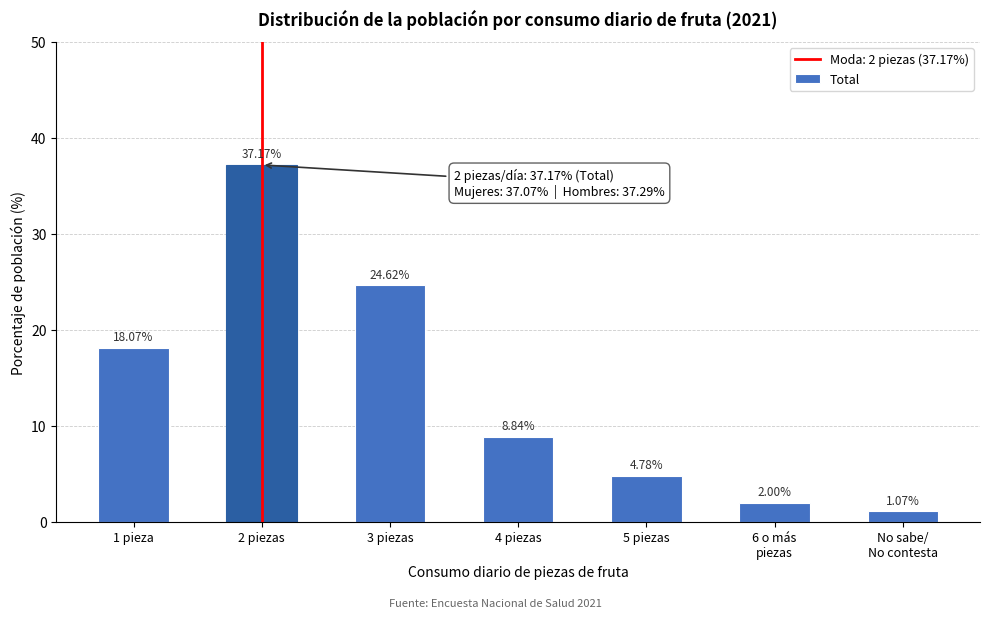

Which has a higher value, 5 piezas or 2 piezas?

2 piezas